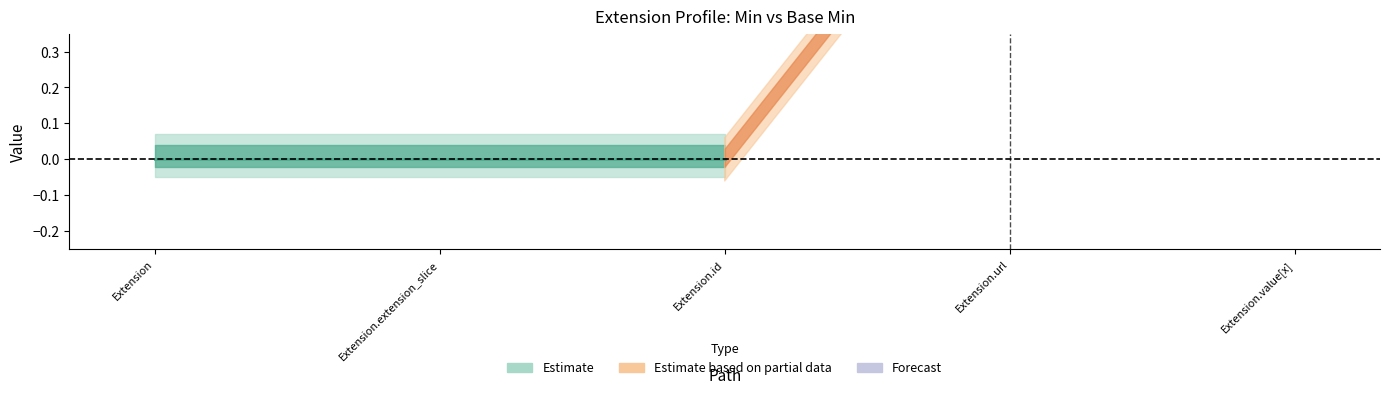

What is the sum of the Base Min values at Extension.url and Extension?

1